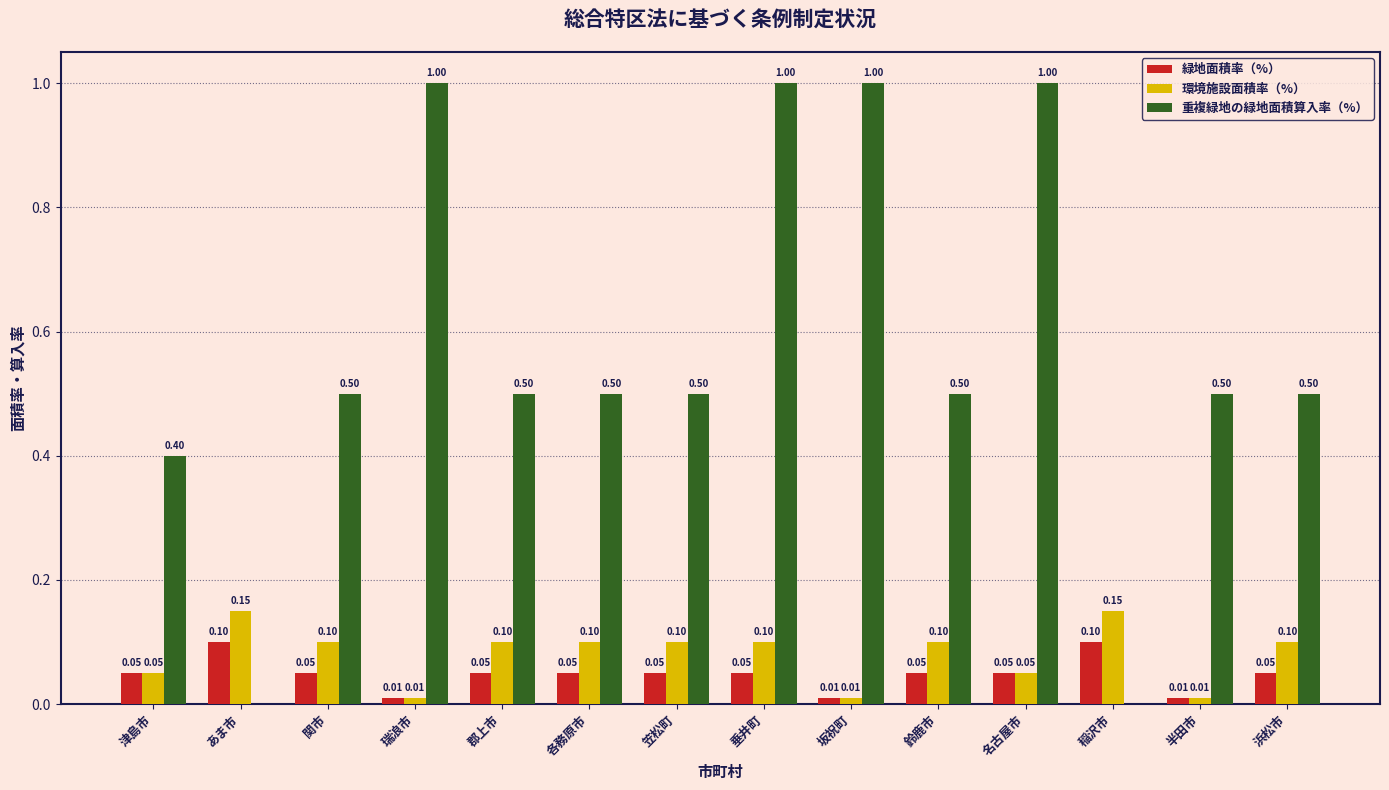

How many groups of bars are there?

14